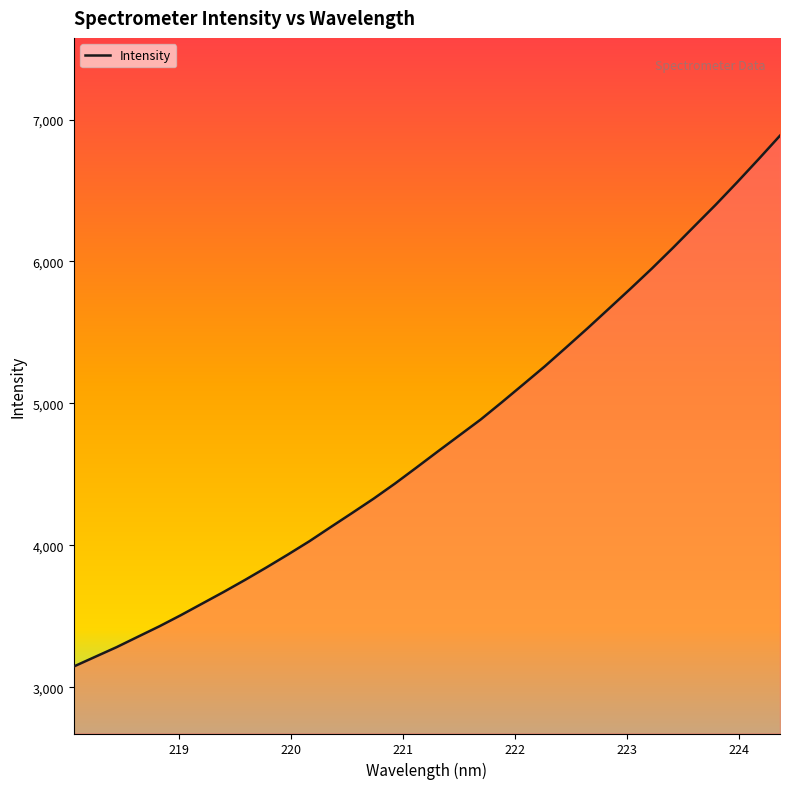

What is the difference between the maximum and minimum values?

3739.9